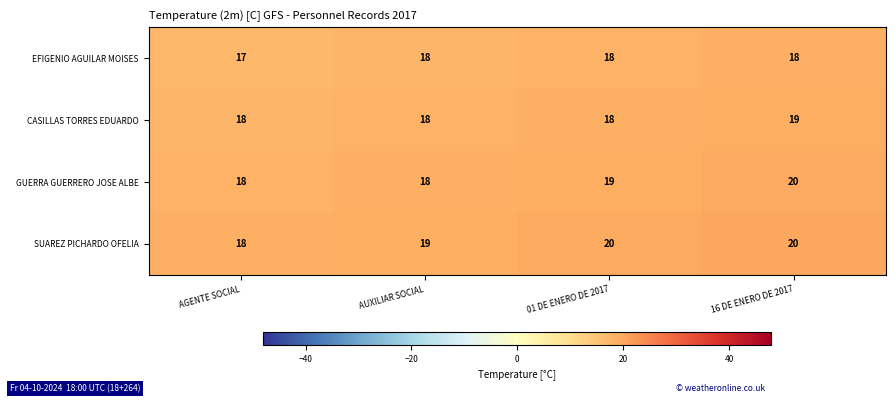

Which series has the largest total across all categories?

SUAREZ PICHARDO OFELIA